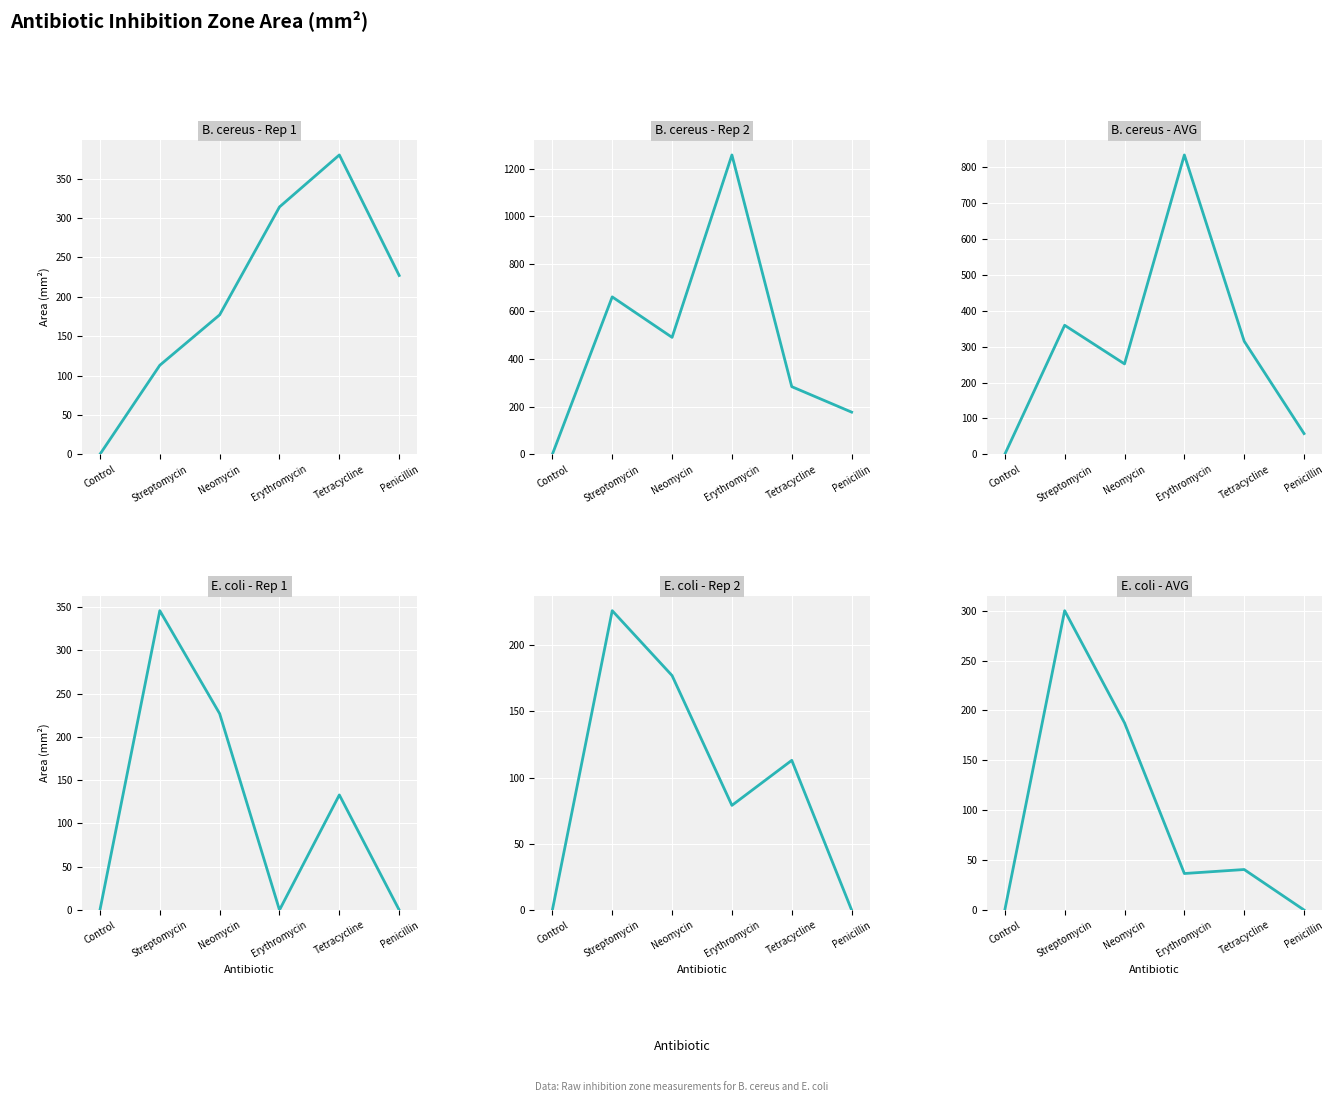

What is the difference between the second highest and minimum values in the B. cereus - Rep 1 series?

314.0